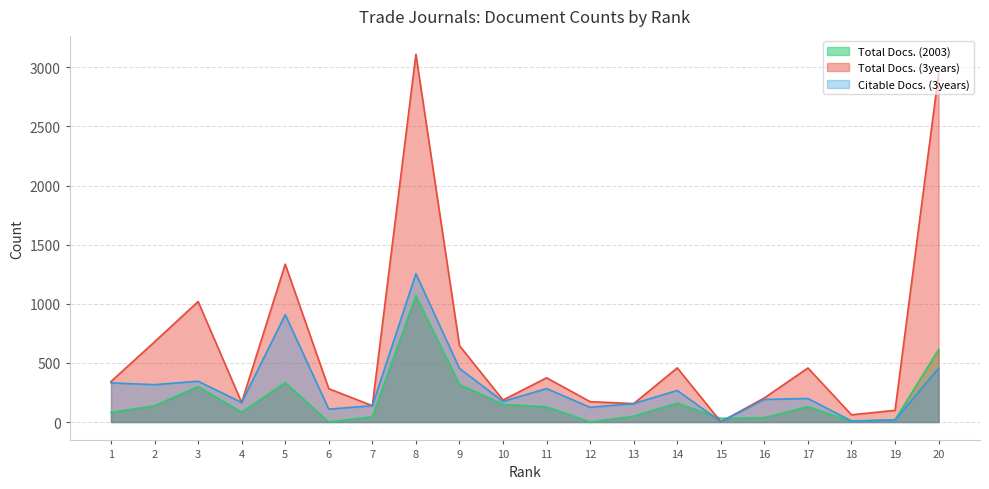

Which category has the highest value in the Citable Docs. (3years) series?

8